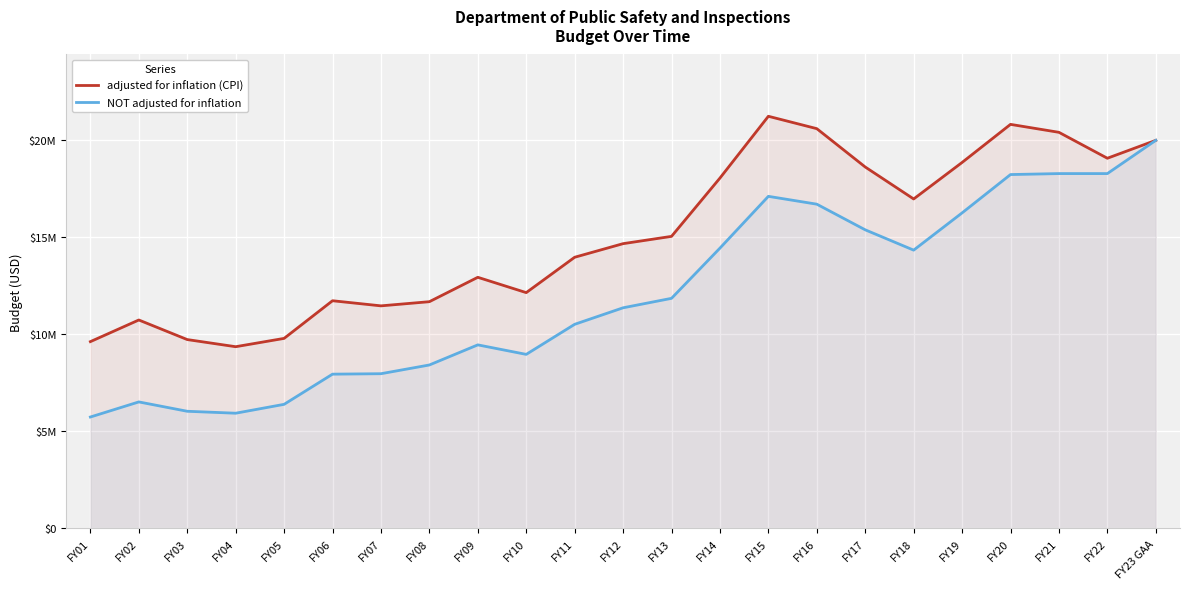

At which category does adjusted for inflation (CPI) reach its first local peak?

FY02